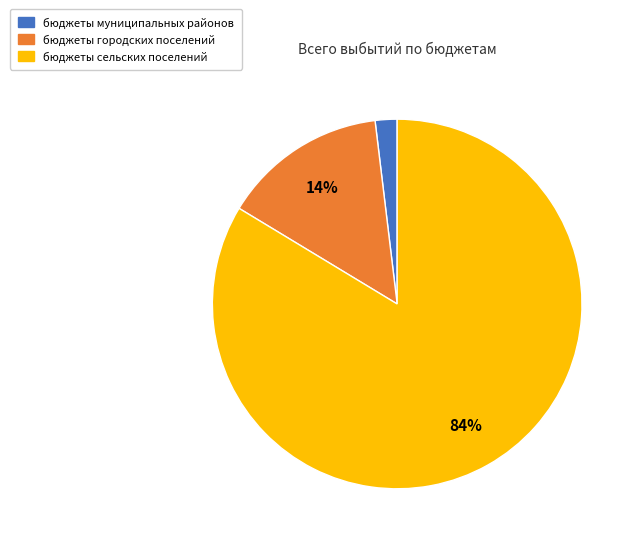

To the nearest percent, what is the average slice percentage?

33%